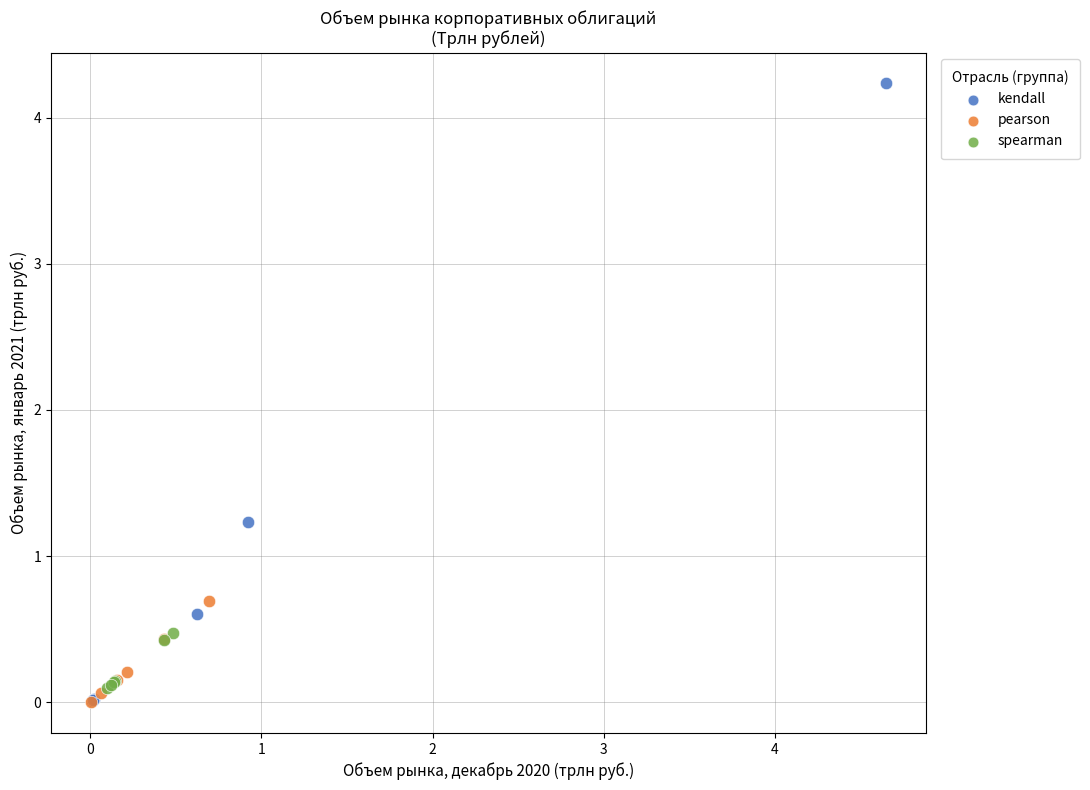

What are all the series names shown in the legend?

kendall, pearson, spearman